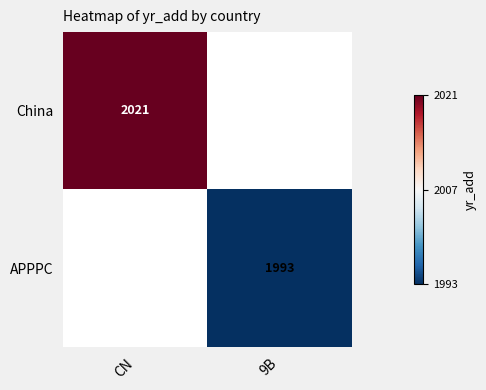

True or false: APPPC has a value of 1993 at 9B.

True